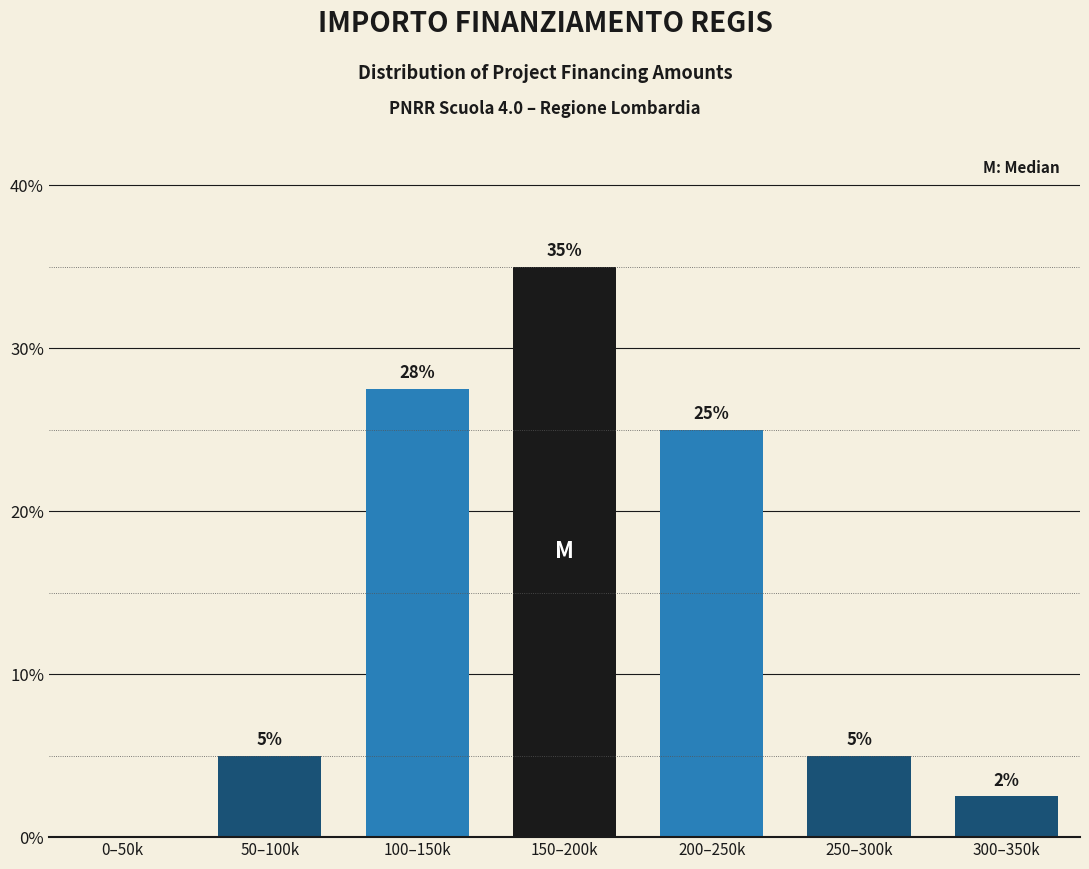

Read the value at 150–200k.

35.0